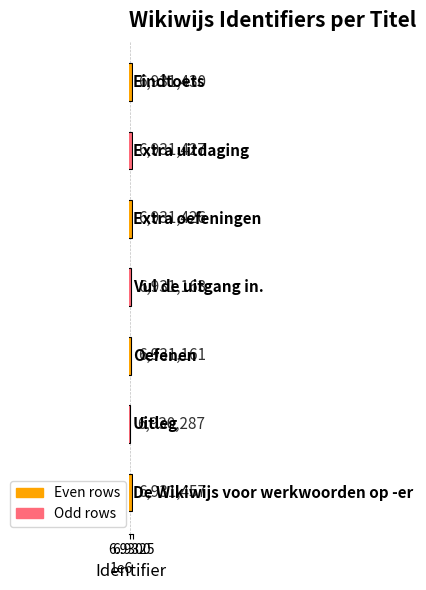

What is the difference between the maximum and minimum values?

1170